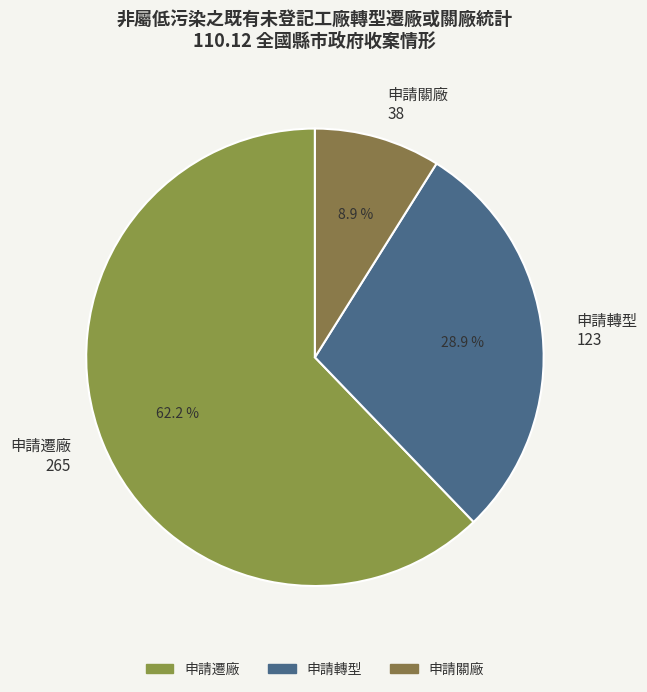

Combined, what portion of the pie is 申請關廠 38 and 申請轉型 123?

37.8%